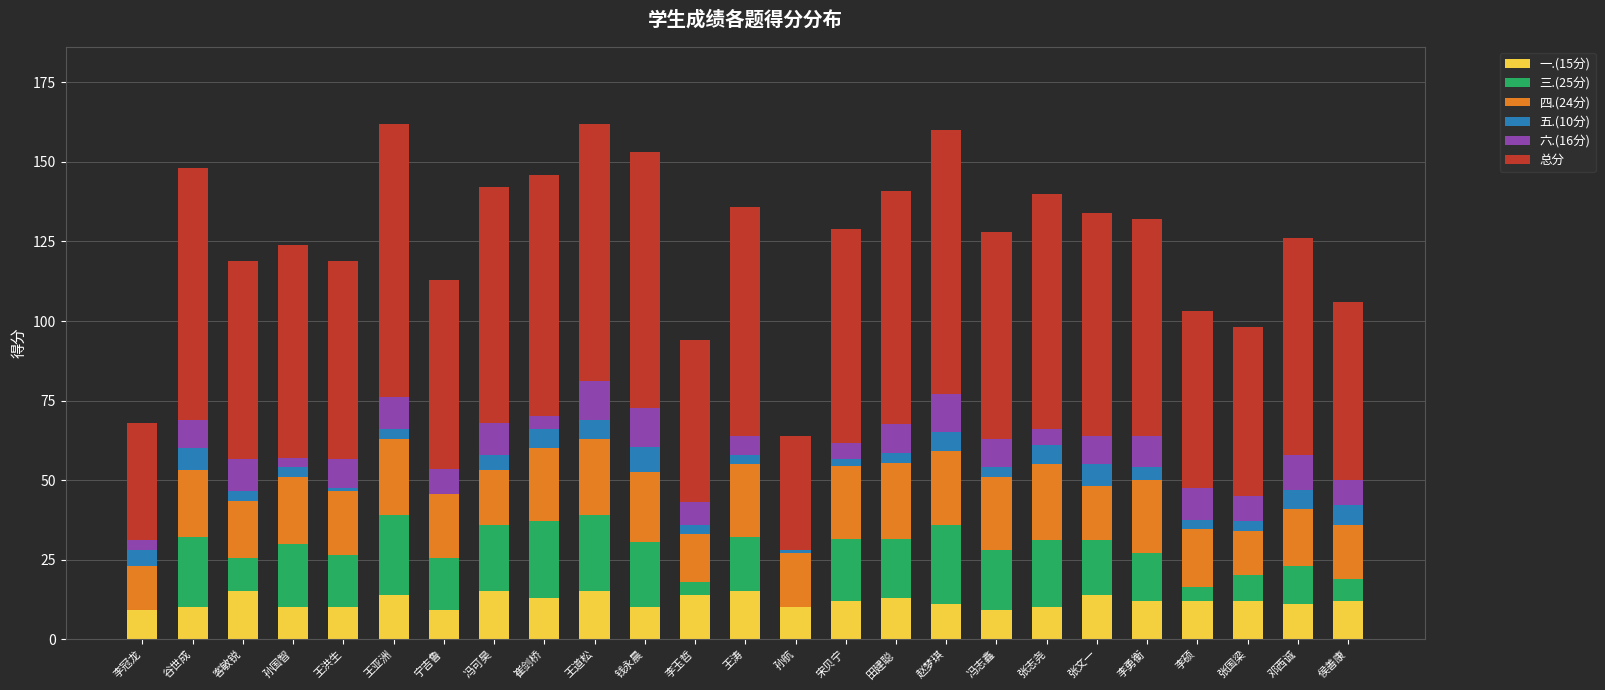

How many distinct data groups are displayed?

6